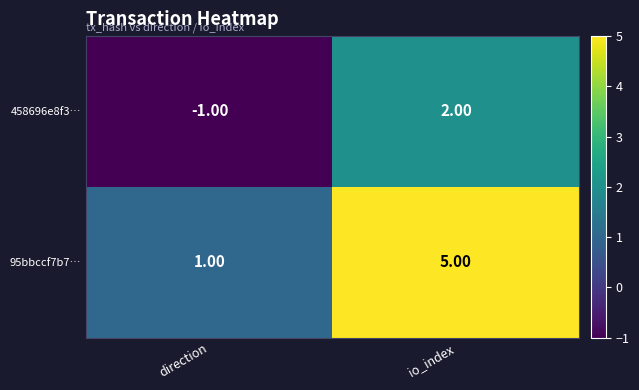

How many data points does each series have?

2